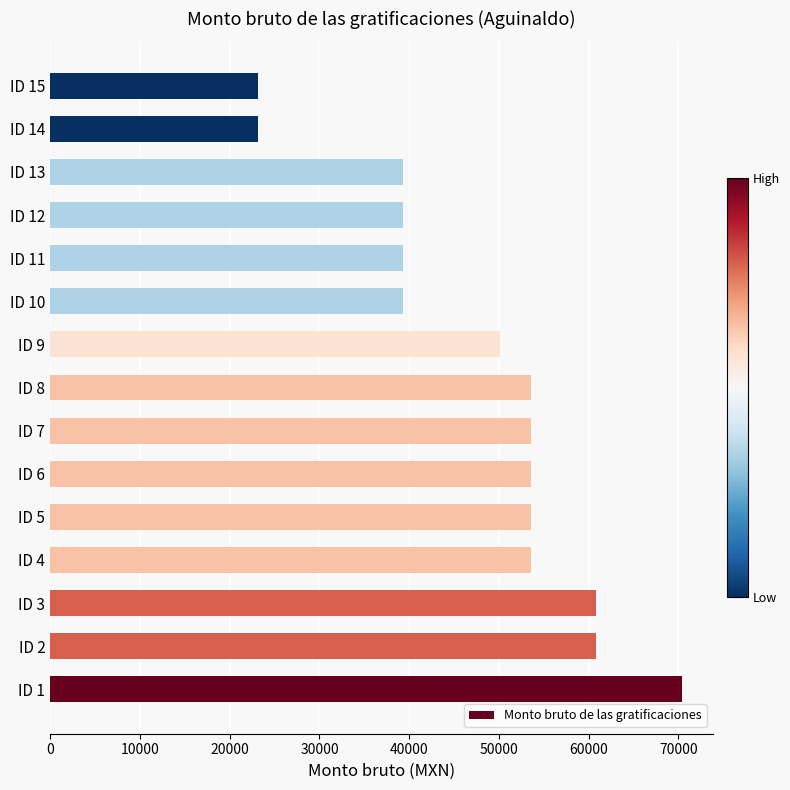

Is it true that the value at ID 15 is 36207.9?

False